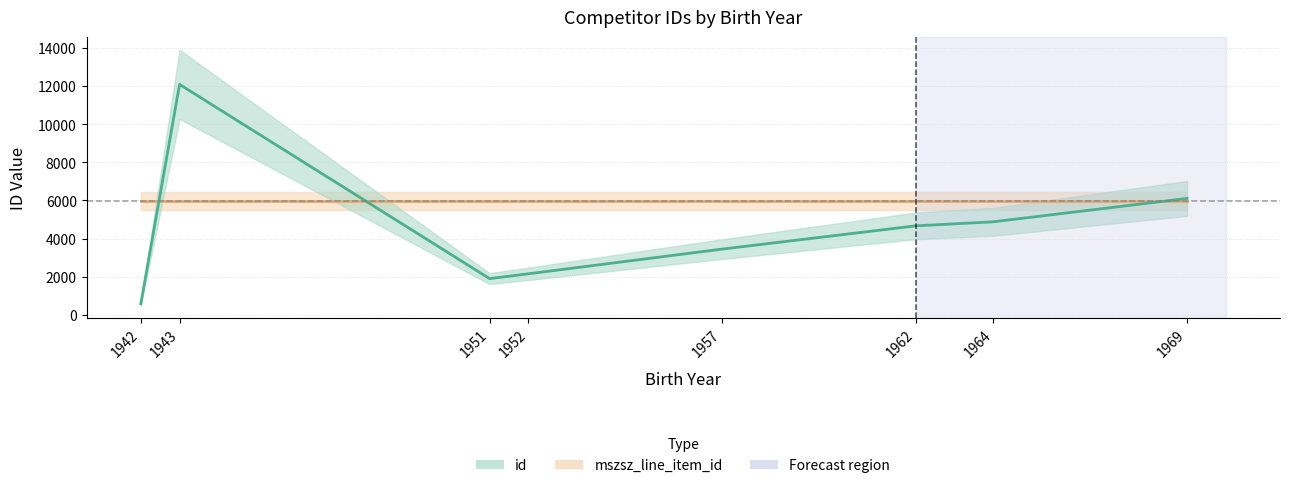

What is the sum of the values at 1952 and 1964?

7035